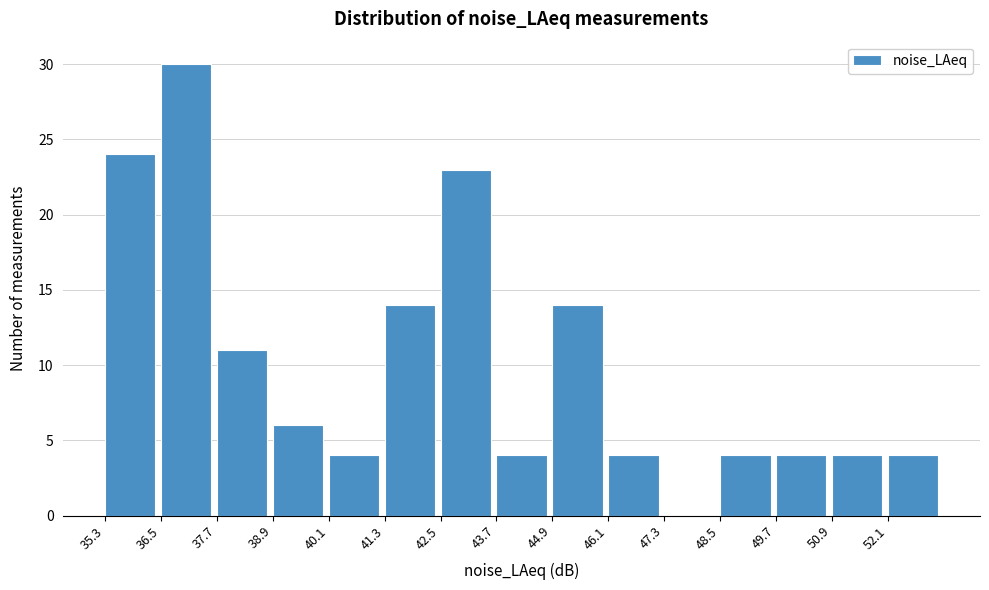

Reading left to right, transcribe this chart: for each bar, give the range it covers on the x-axis and its height. Neither the bar edges nor the heights are printed on the chart, so give them approximately, as read against the axes.

35.2 to 36.4: 24
36.4 to 37.6: 30
37.6 to 38.8: 11
38.8 to 40.0: 6
40.0 to 41.2: 4
41.2 to 42.4: 14
42.4 to 43.8: 23
43.8 to 45.0: 4
45.0 to 46.2: 14
46.2 to 47.4: 4
47.4 to 48.6: 0
48.6 to 49.8: 4
49.8 to 51.0: 4
51.0 to 52.2: 4
52.2 to 53.4: 4